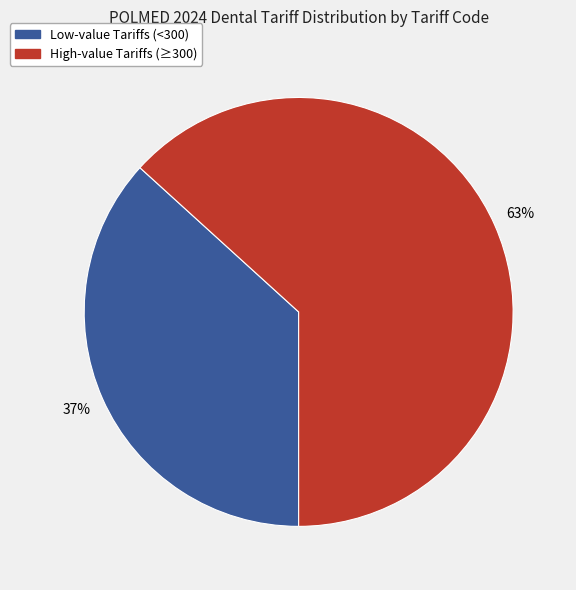

Is there a majority slice in this chart?

Yes